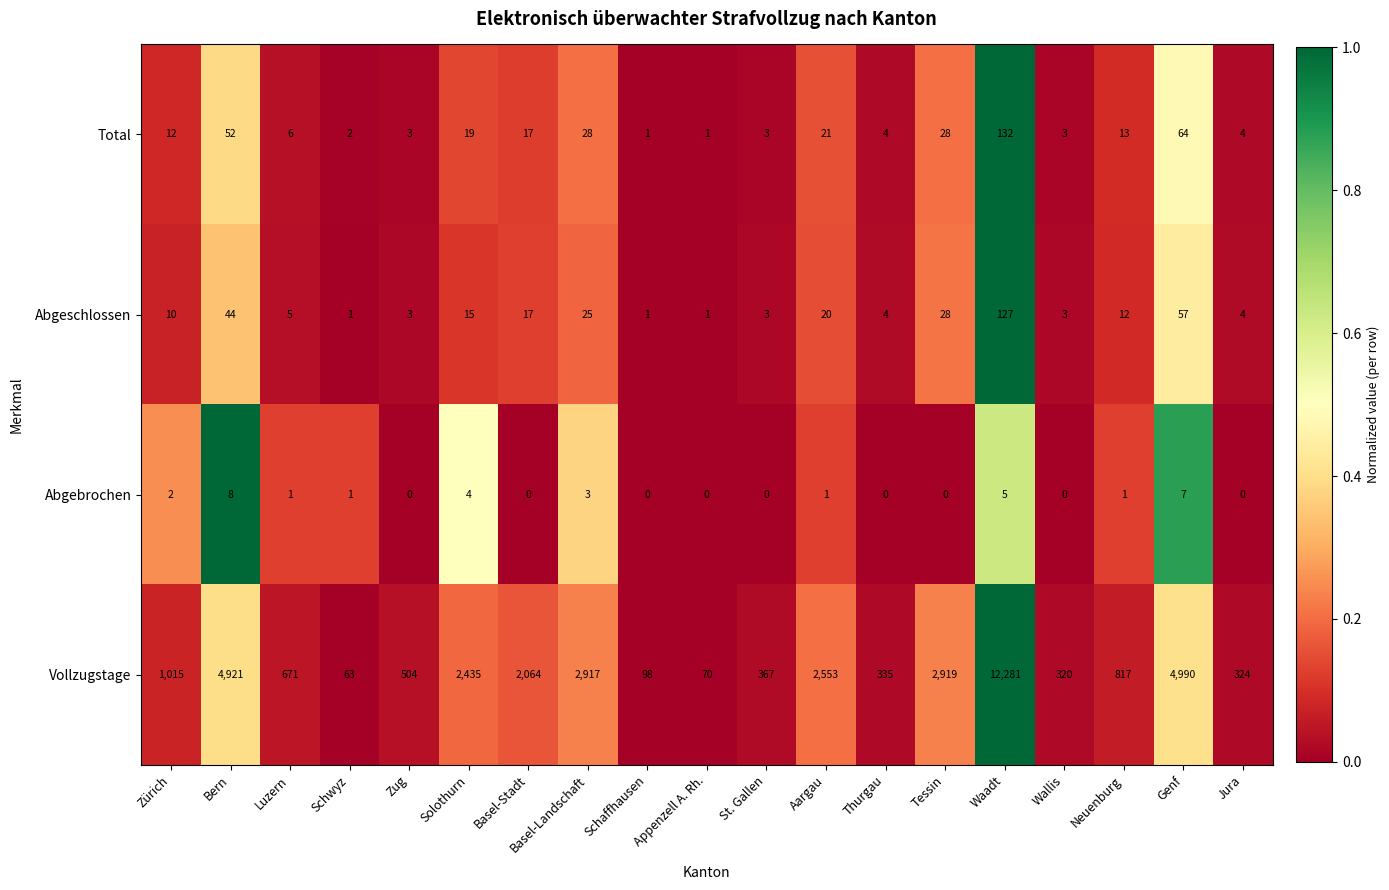

What is the maximum value for Total?

132